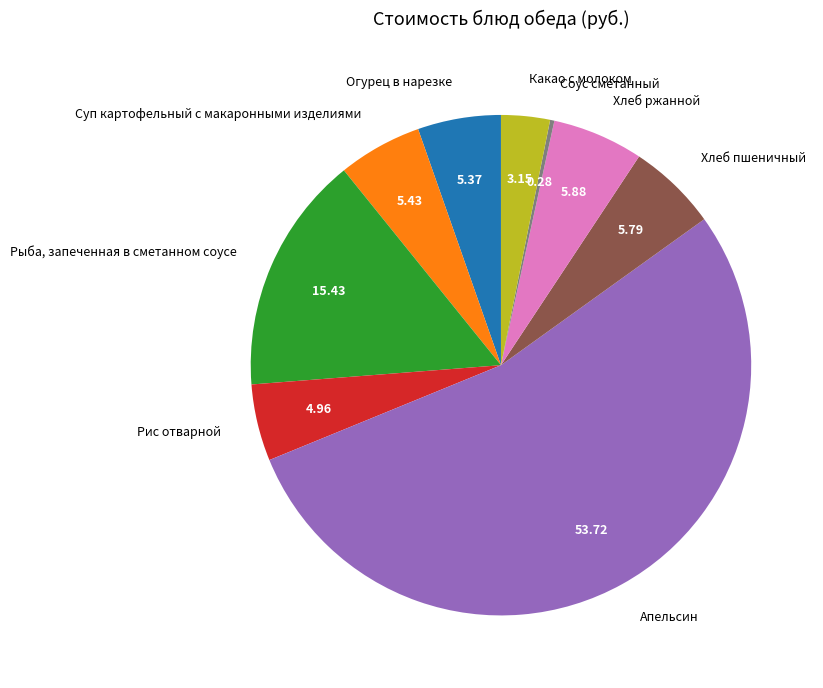

What is the largest slice in the pie chart?

Апельсин